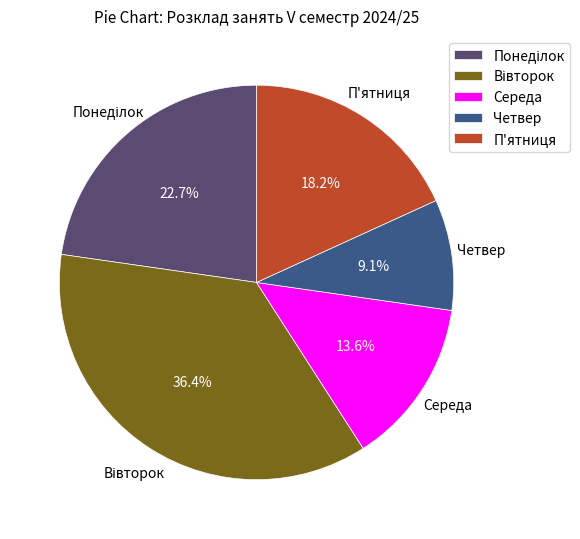

To the nearest percent, what is the difference between the largest and smallest slice percentages?

27%